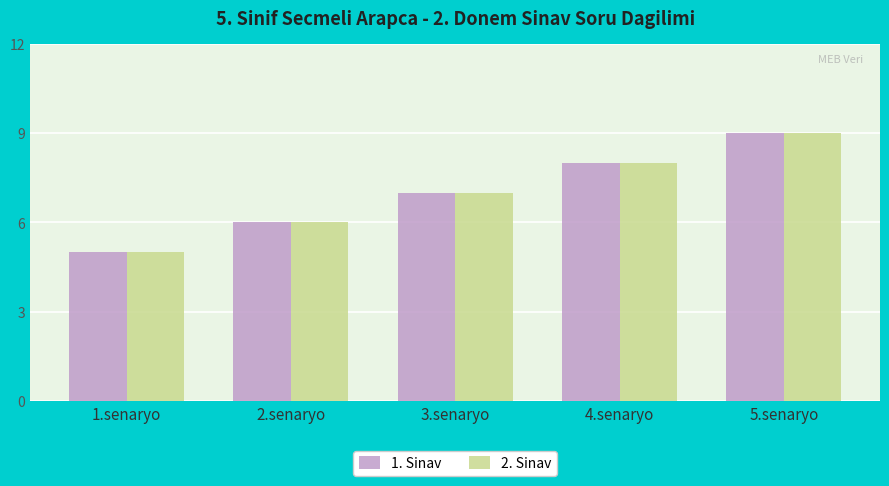

Are the bars grouped side by side (vs. stacked)?

Yes